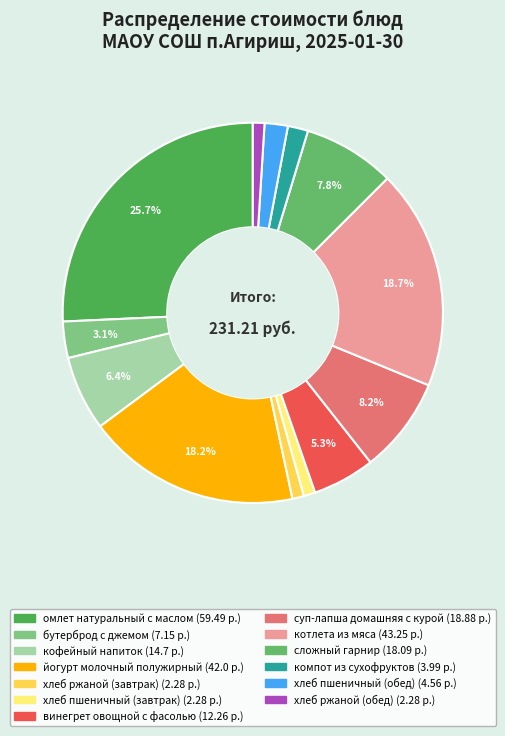

Count the number of slices in the pie.

13